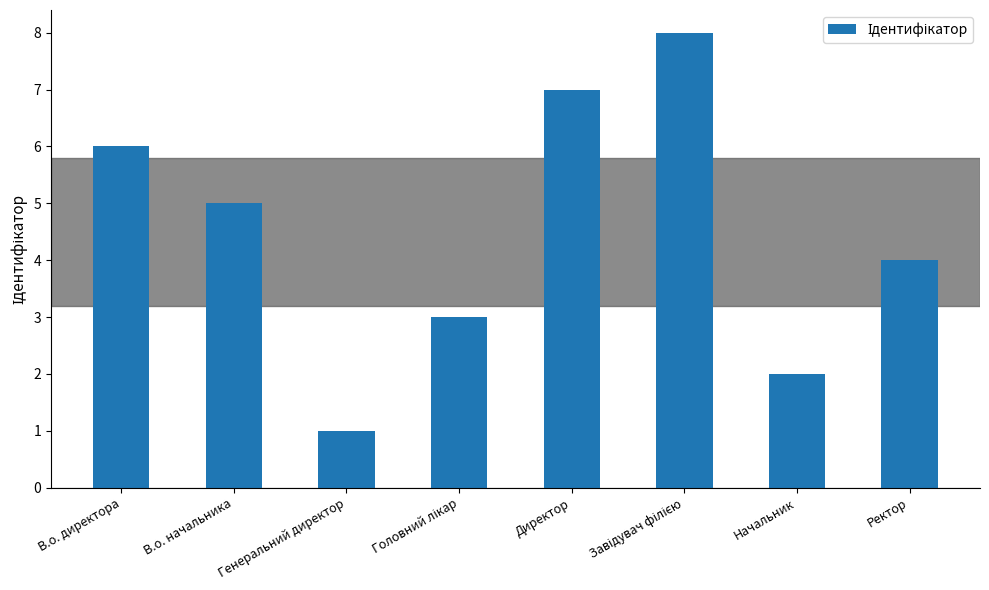

What is the change in value from В.о. директора to Директор?

+1